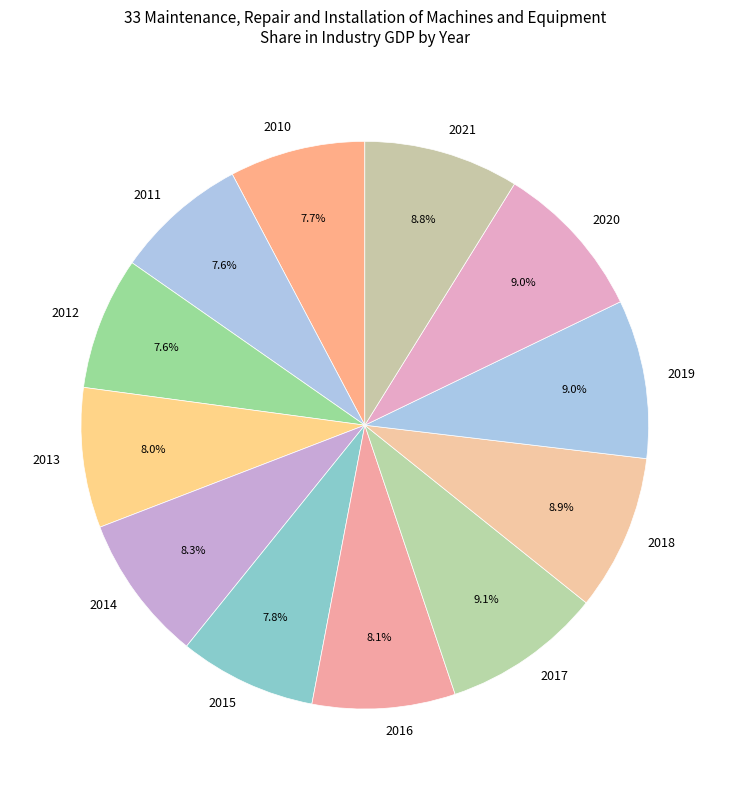

To the nearest percent, what percentage of the pie is 2015?

8%